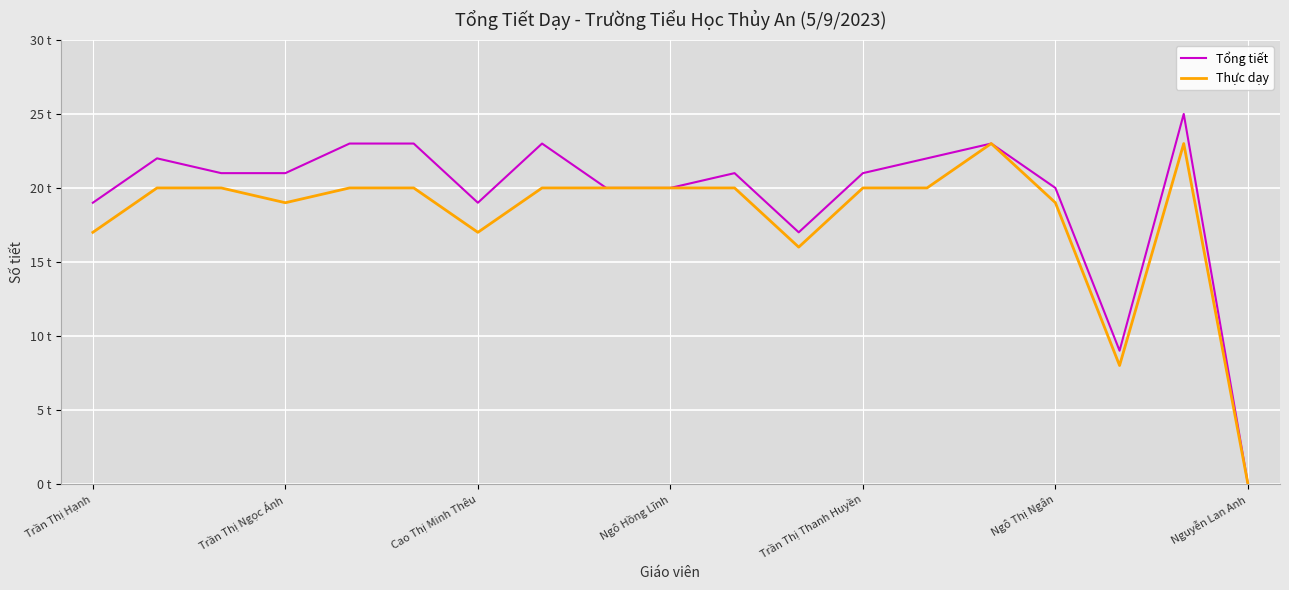

Which series has the widest spread of values?

Tổng tiết